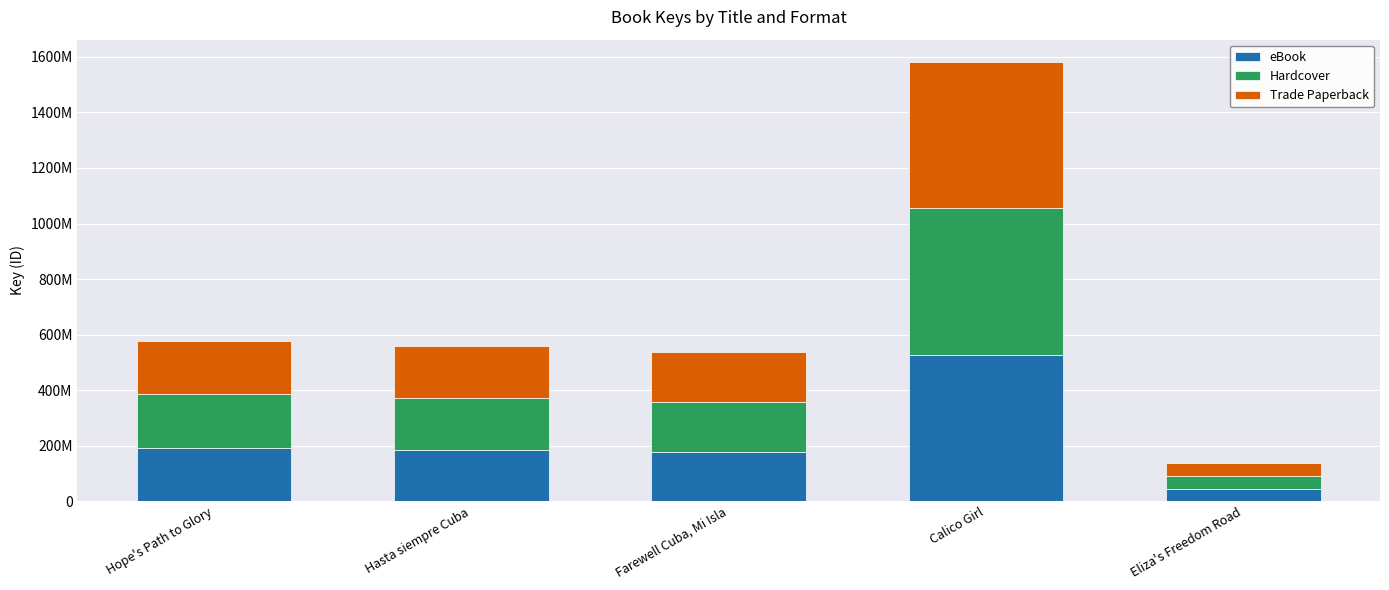

What are all the series names shown in the legend?

eBook, Hardcover, Trade Paperback